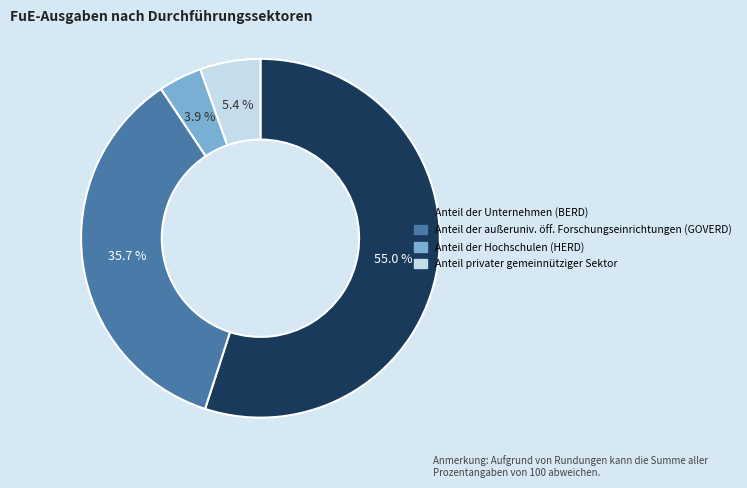

What percentage do Anteil der außeruniv. öff. Forschungseinrichtungen (GOVERD) and Anteil der Hochschulen (HERD) together represent?

39.6%